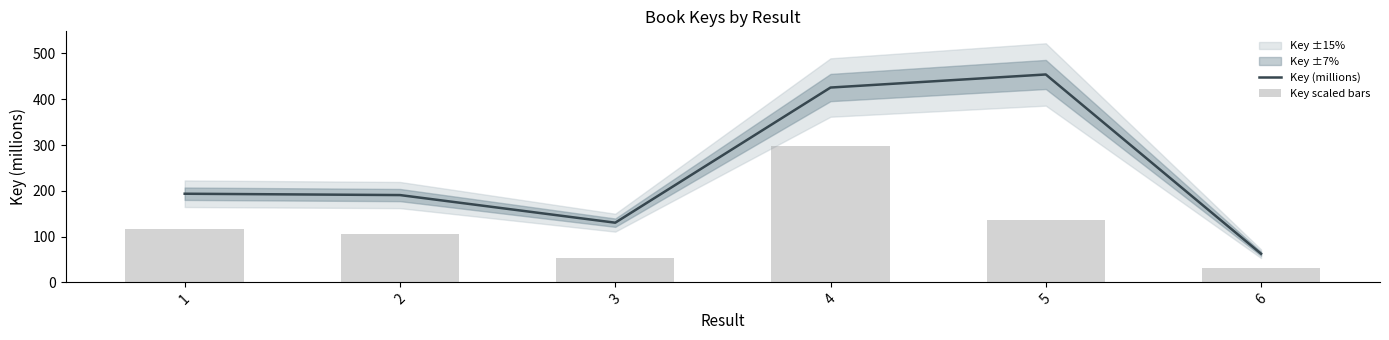

What is the lowest value of the Key (millions) series?

62.5